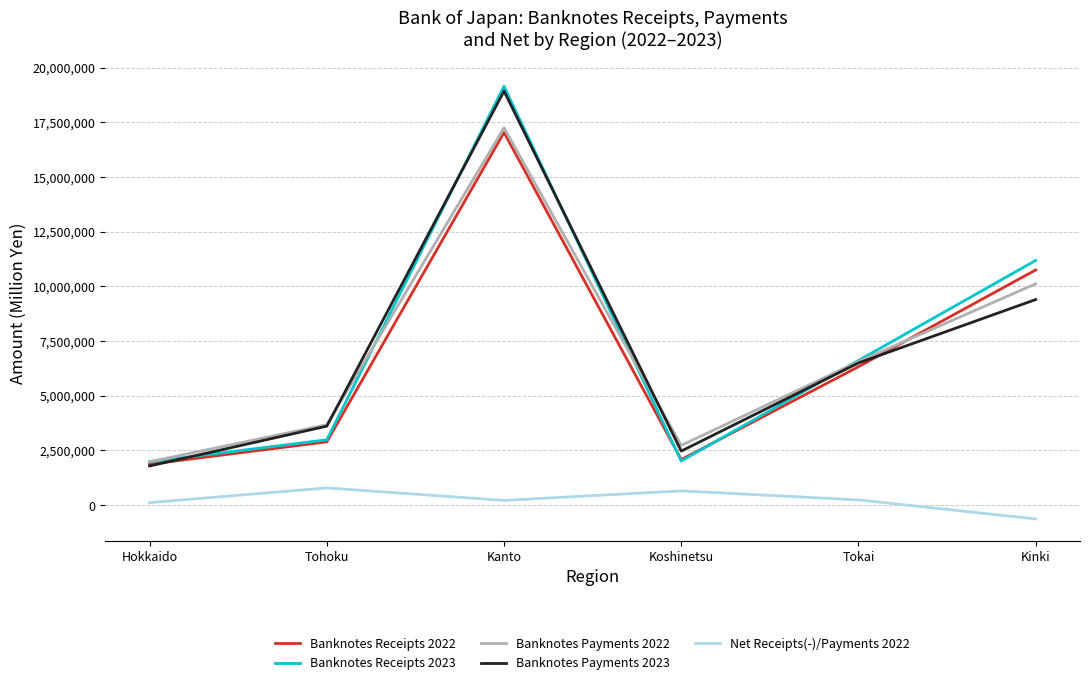

True or false: Banknotes Payments 2022 and Net Receipts(-)/Payments 2022 cross at least once.

False